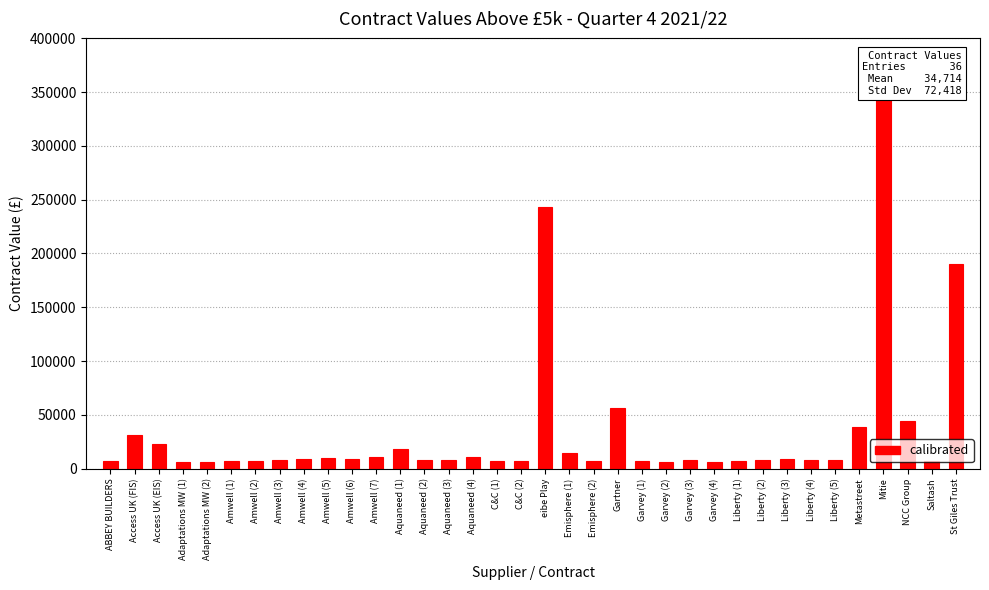

The value at Garvey (3) is 7925.0. True or false?

True